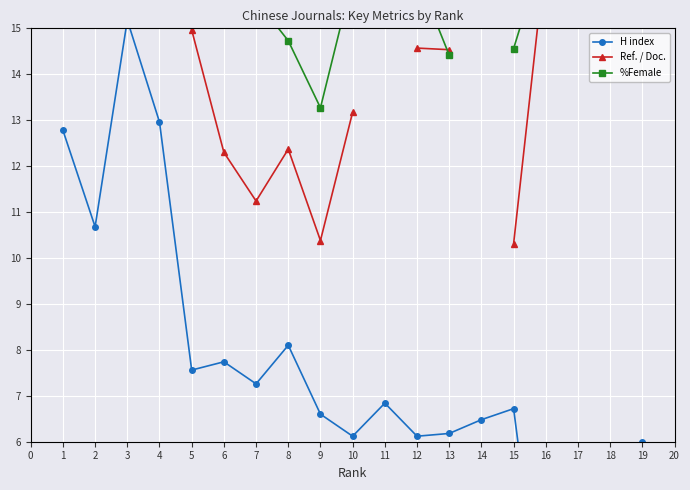

What are all the series names shown in the legend?

H index, Ref. / Doc., %Female